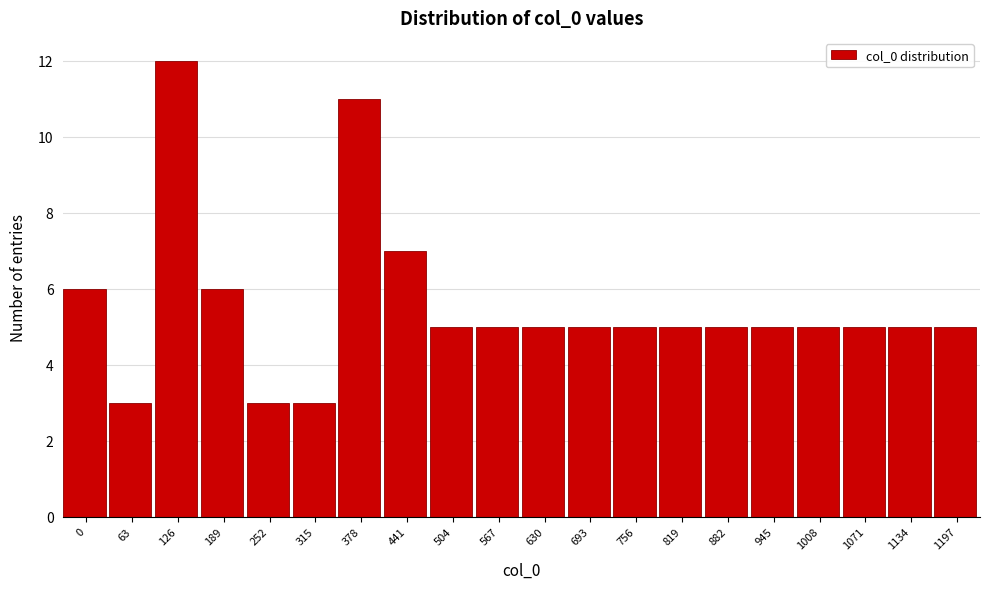

Reading left to right, what are all the values shown in this chart?

0=6	63=3	126=12	189=6	252=3	315=3	378=11	441=7	504=5	567=5	630=5	693=5	756=5	819=5	882=5	945=5	1008=5	1071=5	1134=5	1197=5